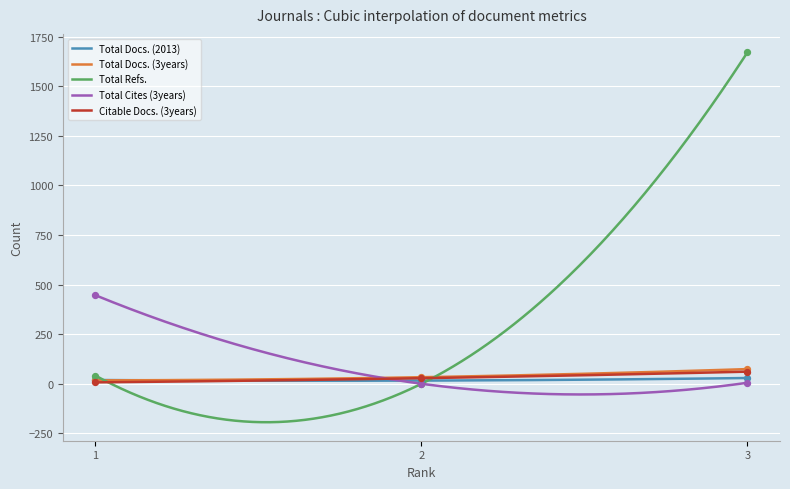

Is the value of Citable Docs. (3years) at 1 greater than the value of Total Docs. (3years) at 3?

No